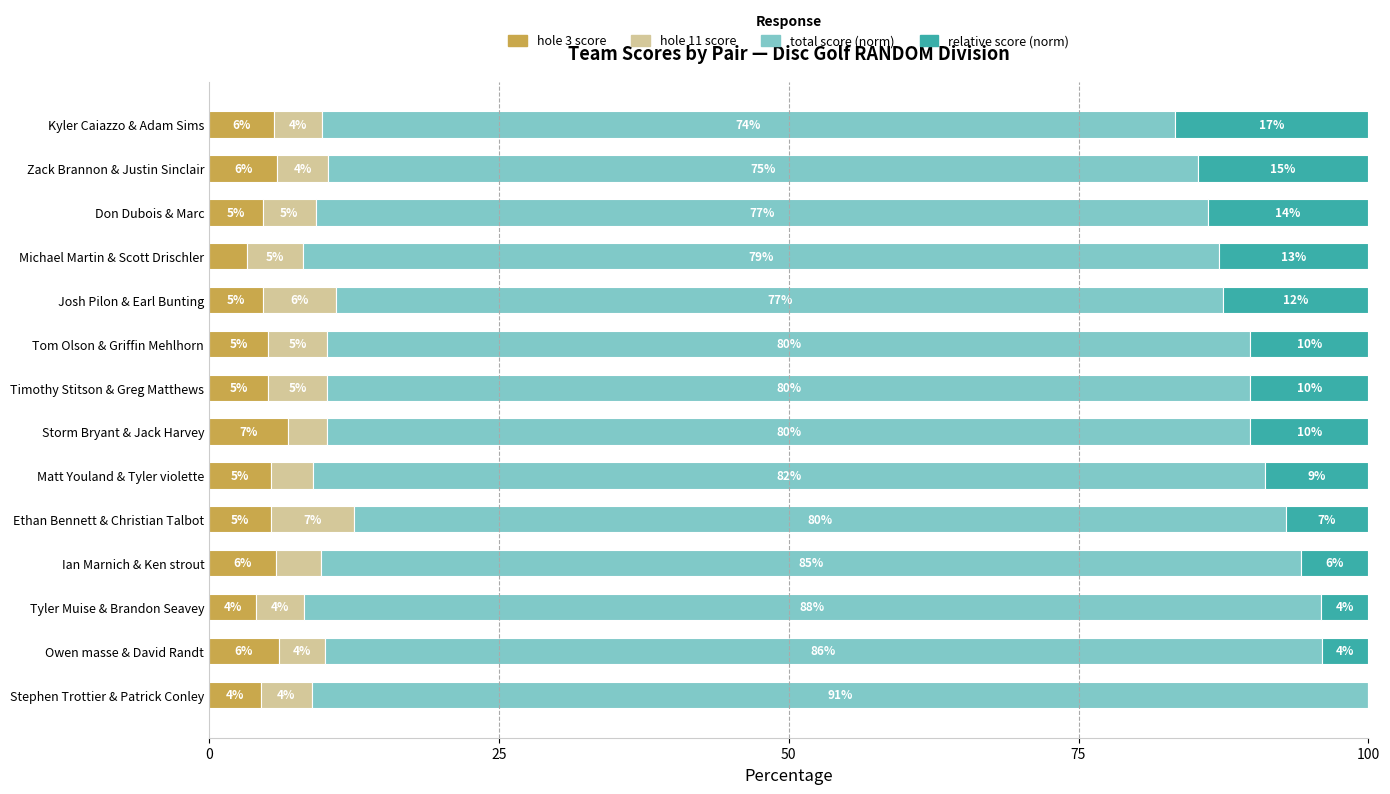

What is the total value across all series at Josh Pilon & Earl Bunting?

100.0